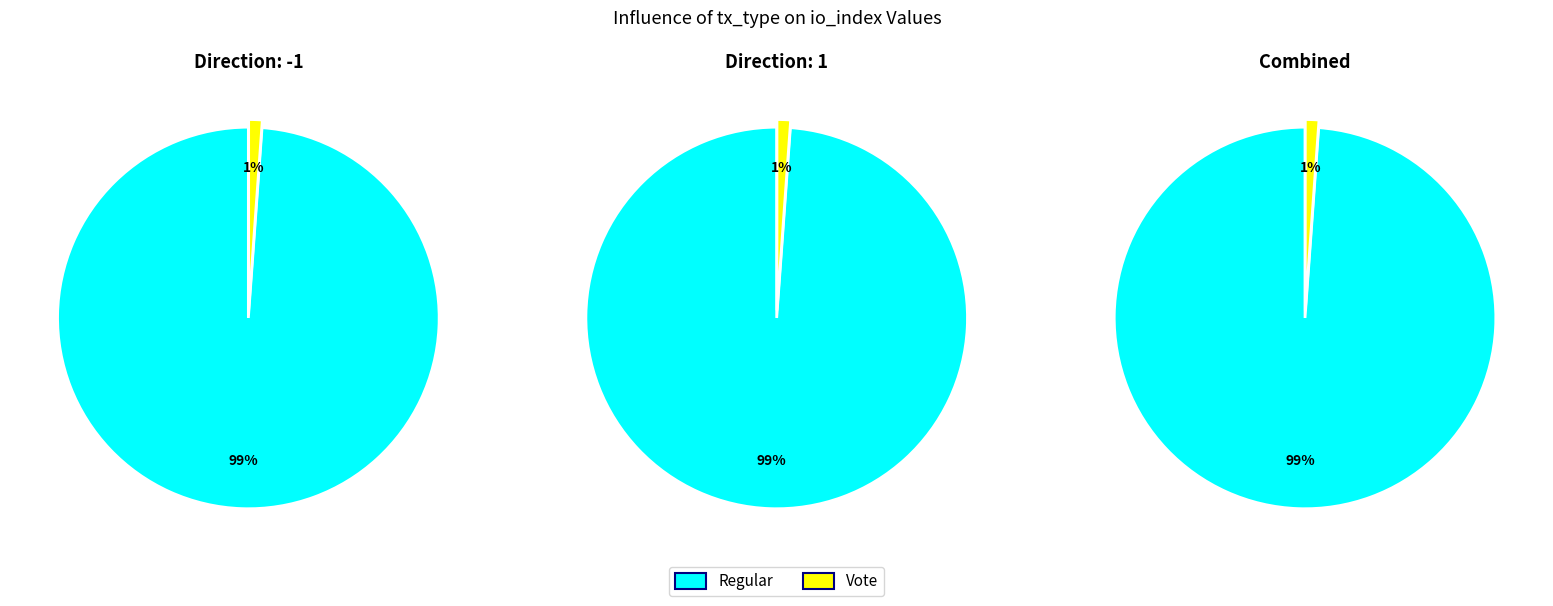

Count the number of slices in the pie.

2